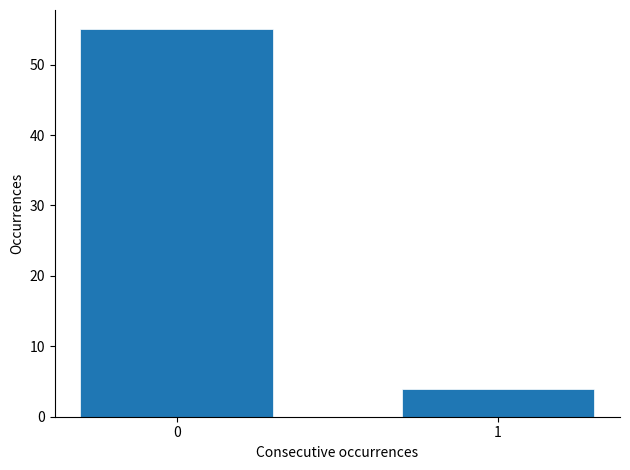

Reading right to left, transcribe all the data shown in this chart.

4	55